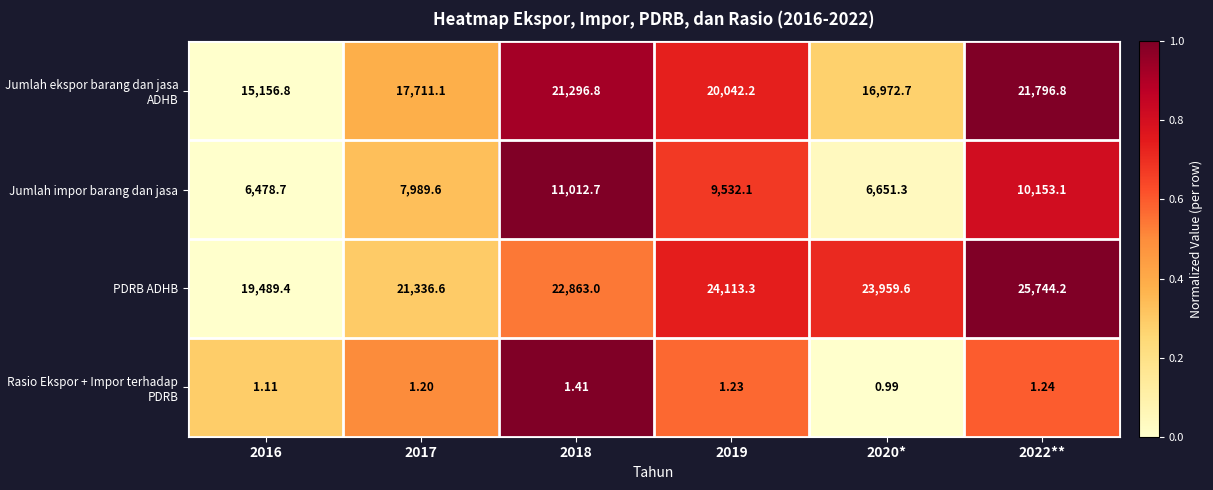

Count the number of categories in the chart.

6